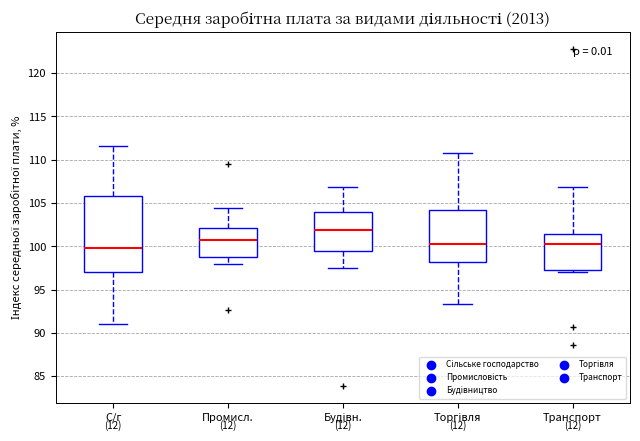

Where does the lower whisker of the box for Промисл. end on the y-axis? The values are not printed on the chart, so give them approximately, as read against the axis.

98.0